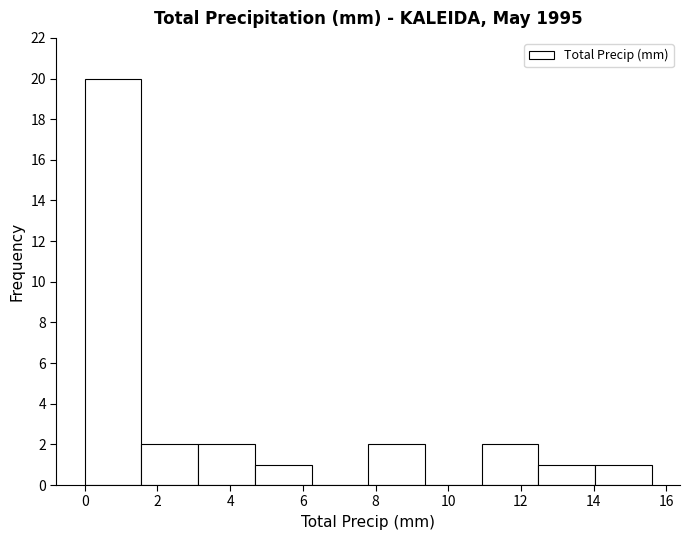

Reading left to right, transcribe this chart: for each bar, give the range it covers on the x-axis and its height. Neither the bar edges nor the heights are printed on the chart, so give them approximately, as read against the axes.

0.00 to 1.56: 20
1.56 to 3.12: 2
3.12 to 4.68: 2
4.68 to 6.24: 1
6.24 to 7.80: 0
7.80 to 9.36: 2
9.36 to 10.92: 0
10.92 to 12.48: 2
12.48 to 14.04: 1
14.04 to 15.60: 1